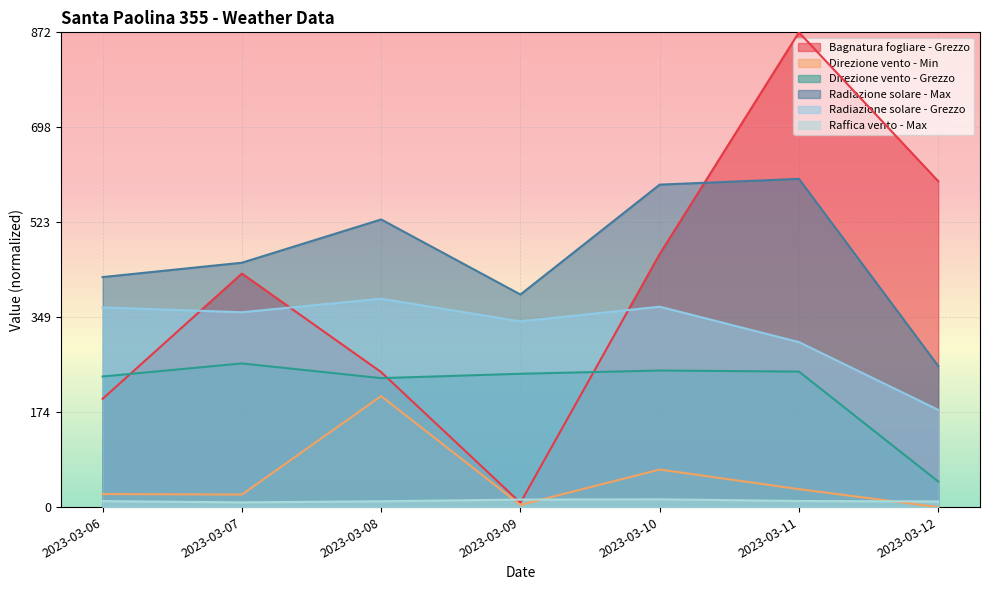

How many Raffica vento - Max values are between 0 and 1?

7